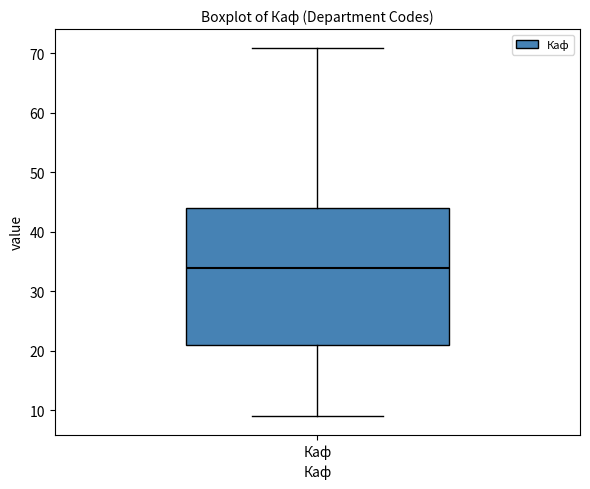

Read this box plot against the y-axis: the position of the median line, the range covered by the box, and the ends of both whiskers. The values are not printed on the chart, so give them approximately, as read against the axis.

median 34, box 21 to 44, whiskers 9 to 71